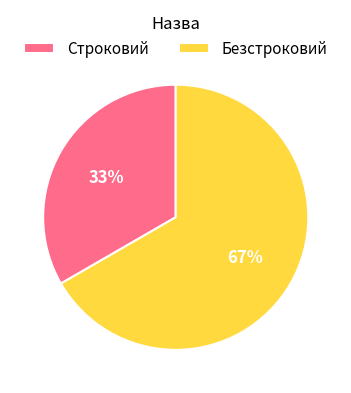

Is there any slice that represents more than half of the pie?

Yes